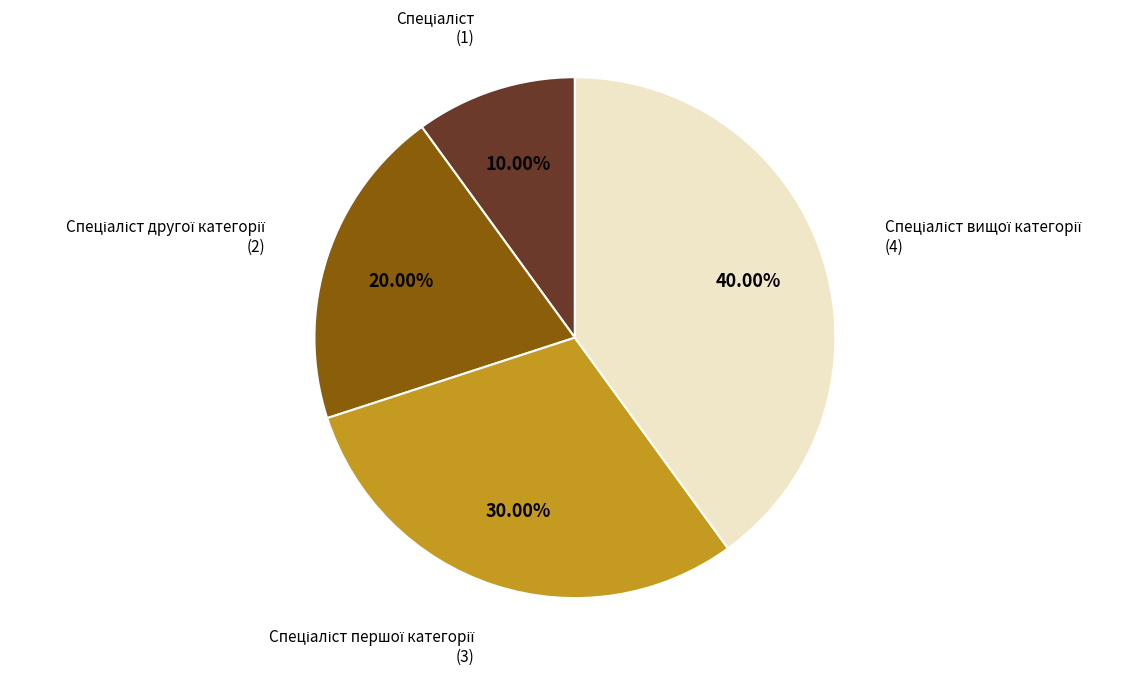

Is there a majority slice in this chart?

No